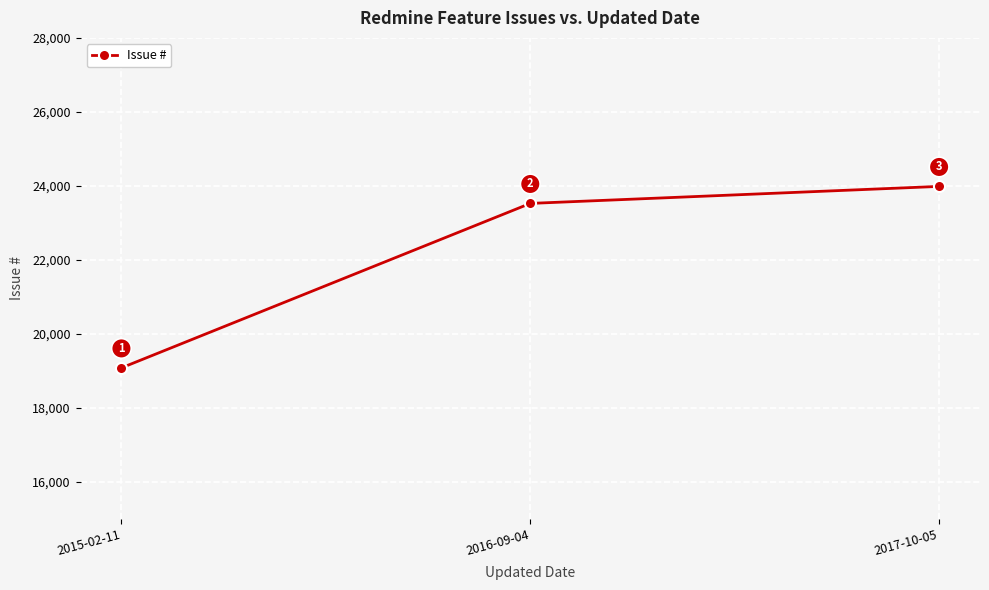

Where is the data nearest to the value 21530?

2016-09-04